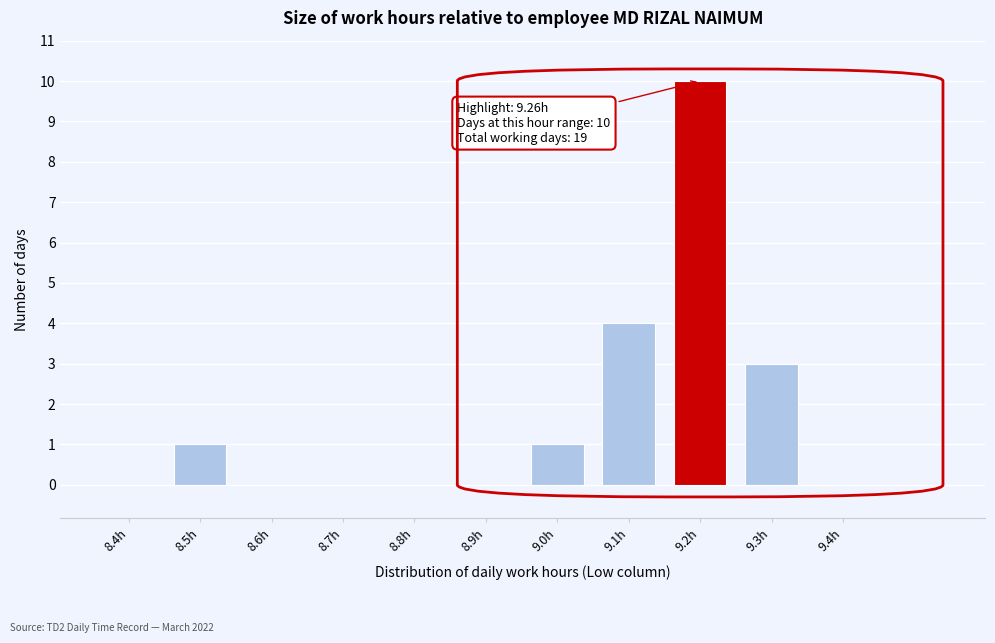

Reading left to right, what are all the values shown in this chart?

8.4h=0	8.5h=1	8.6h=0	8.7h=0	8.8h=0	8.9h=0	9.0h=1	9.1h=4	9.2h=10	9.3h=3	9.4h=0